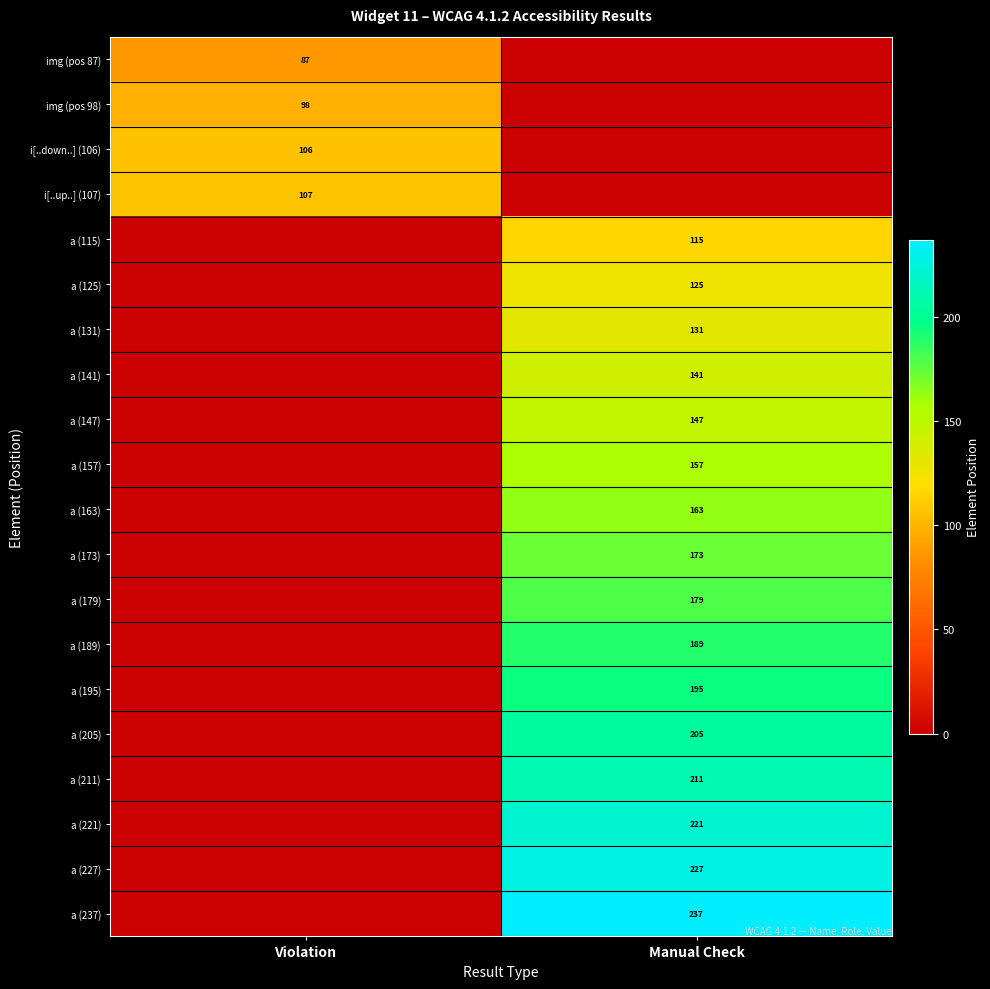

Is it true that a (205) equals 205 at Manual Check?

True